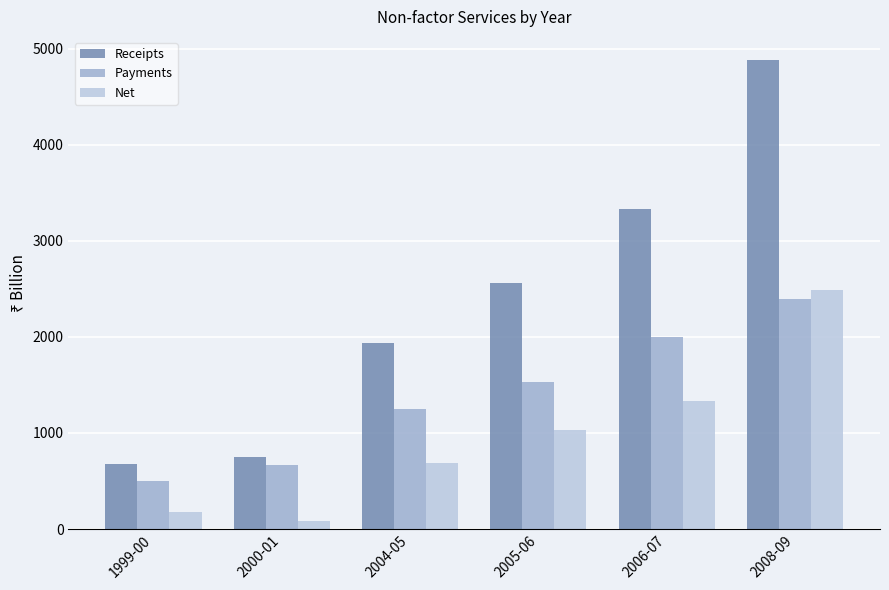

What is the label of the 2nd bar from the left?

2000-01